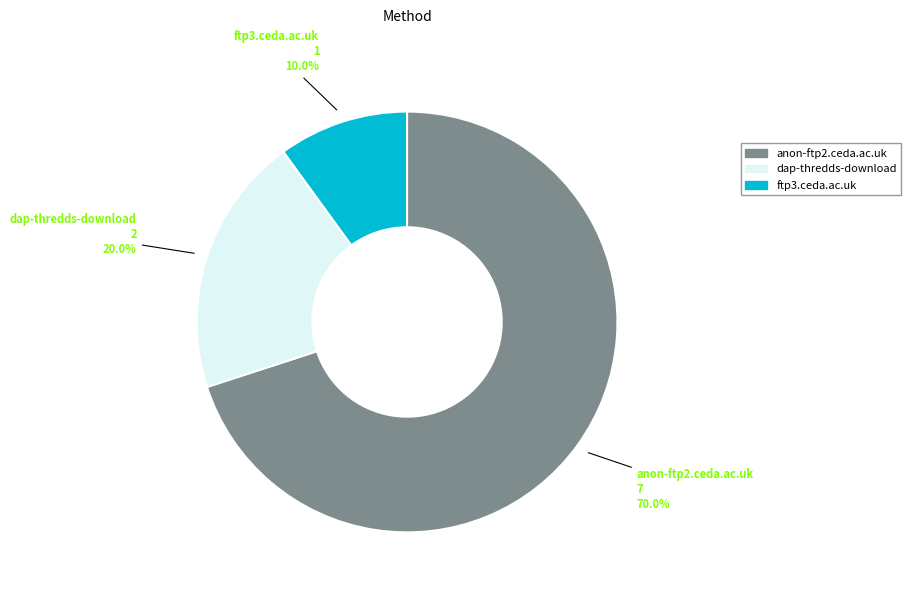

Between dap-thredds-download and ftp3.ceda.ac.uk, which is larger?

dap-thredds-download